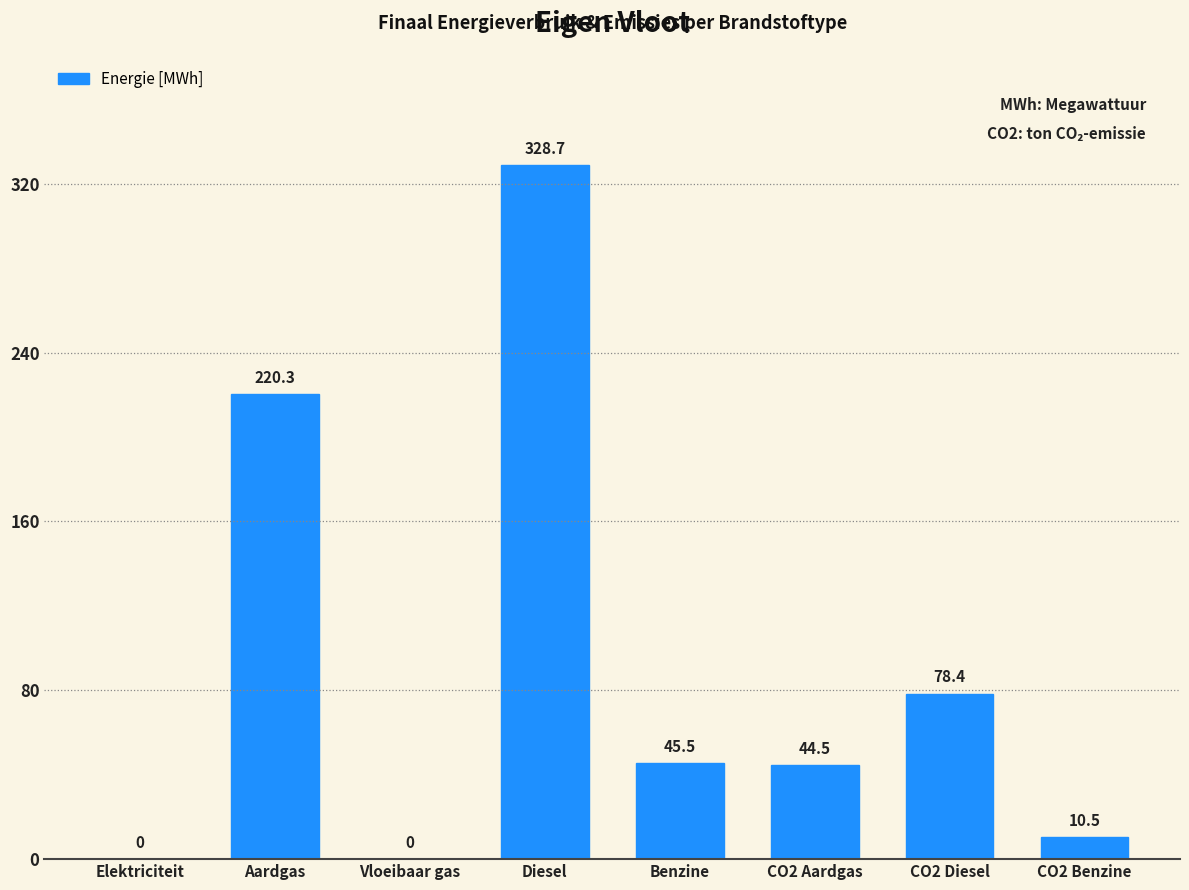

Reading left to right, transcribe all the data shown in this chart.

Elektriciteit=0.0	Aardgas=220.3	Vloeibaar gas=0.0	Diesel=328.7	Benzine=45.5	CO2 Aardgas=44.5	CO2 Diesel=78.4	CO2 Benzine=10.5